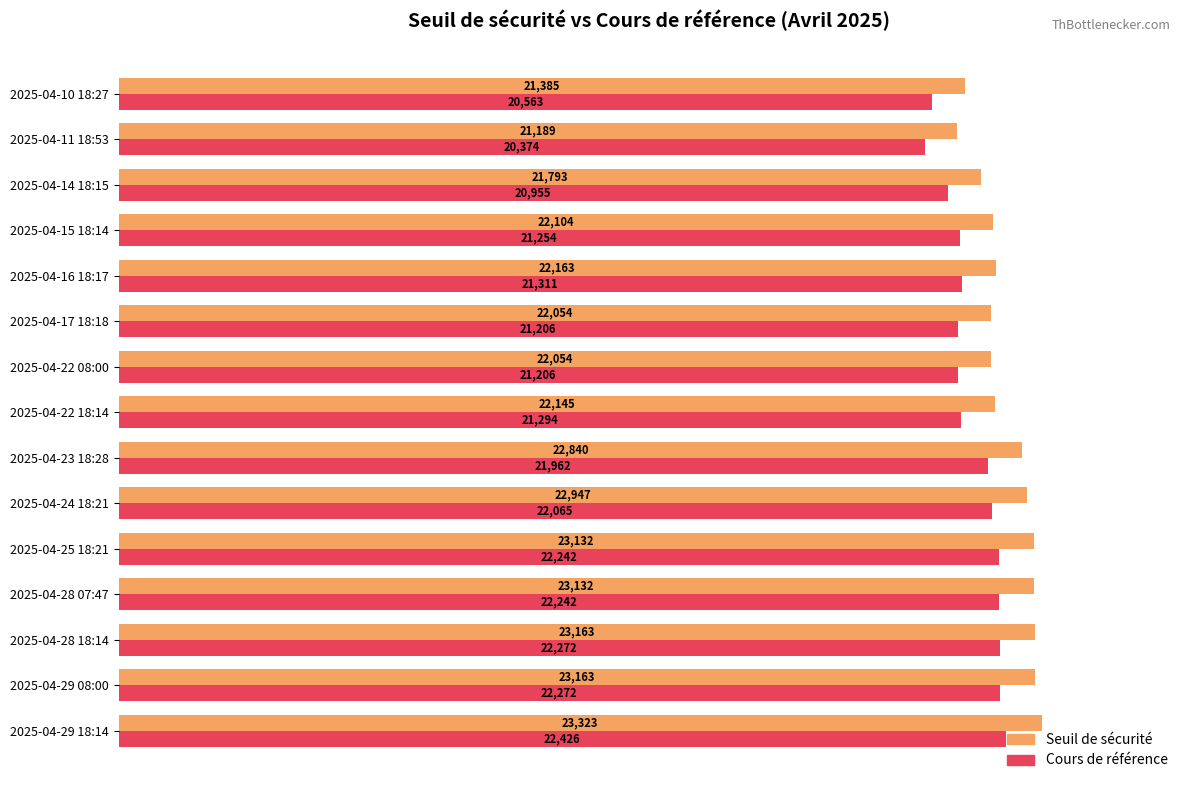

How many values in the Cours de référence series exceed 21311?

8